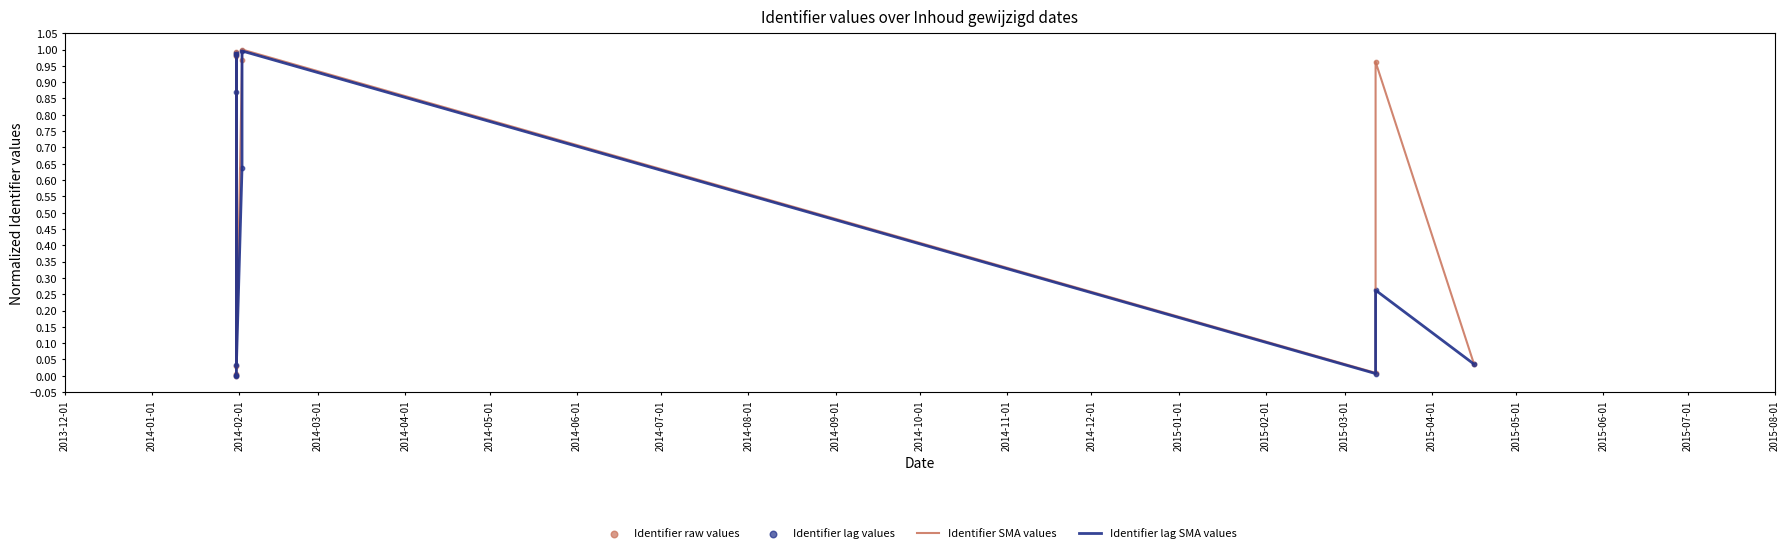

Which series contains the lowest Y value?

Identifier SMA values